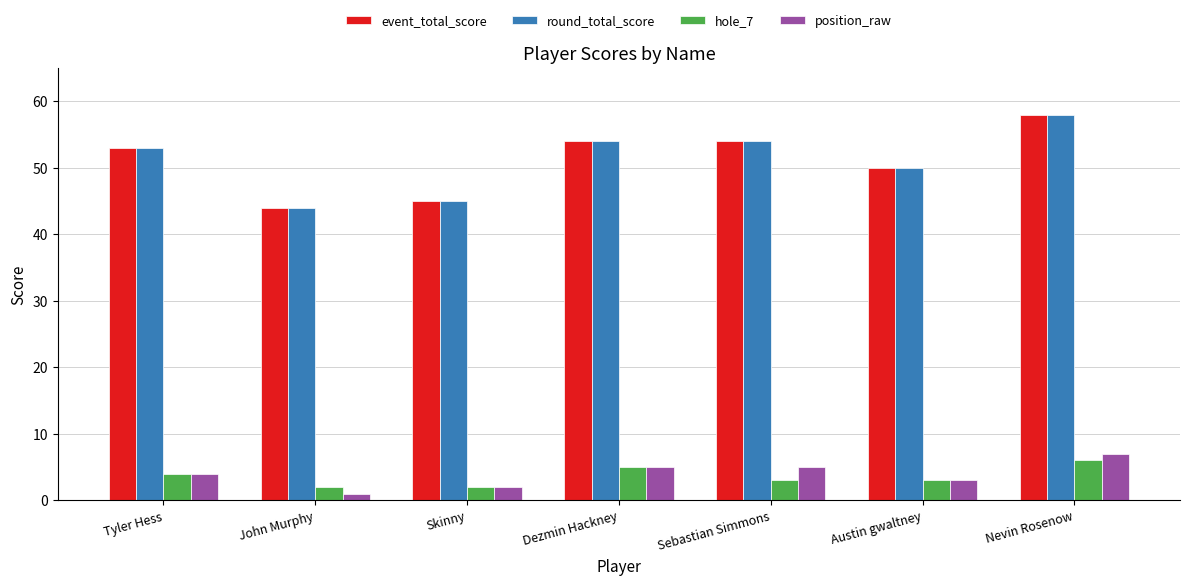

What is the spread (max minus min) of values at Tyler Hess?

49